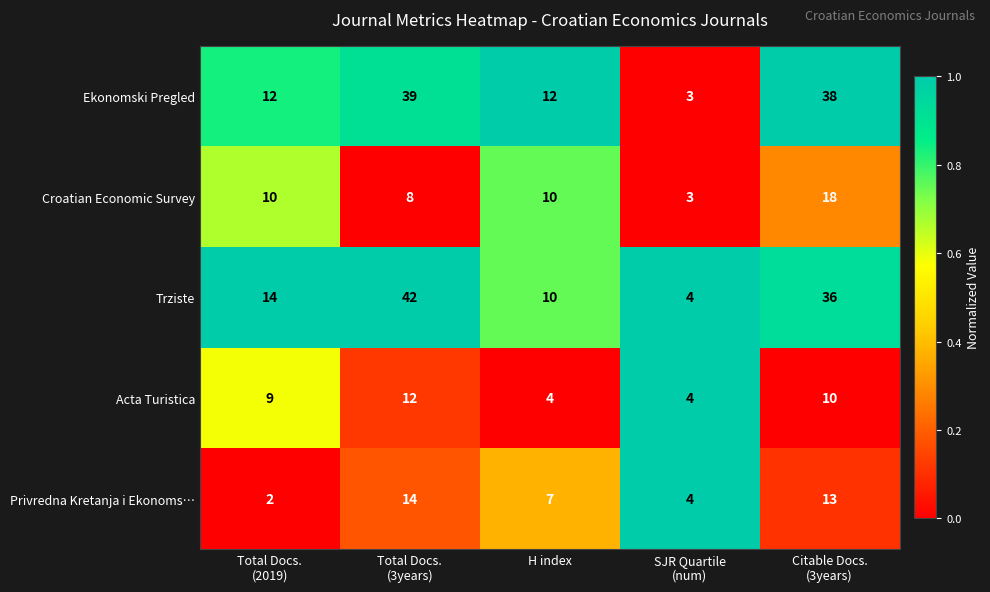

What is the difference between the maximum and minimum values in the Privredna Kretanja i Ekonoms… series?

12